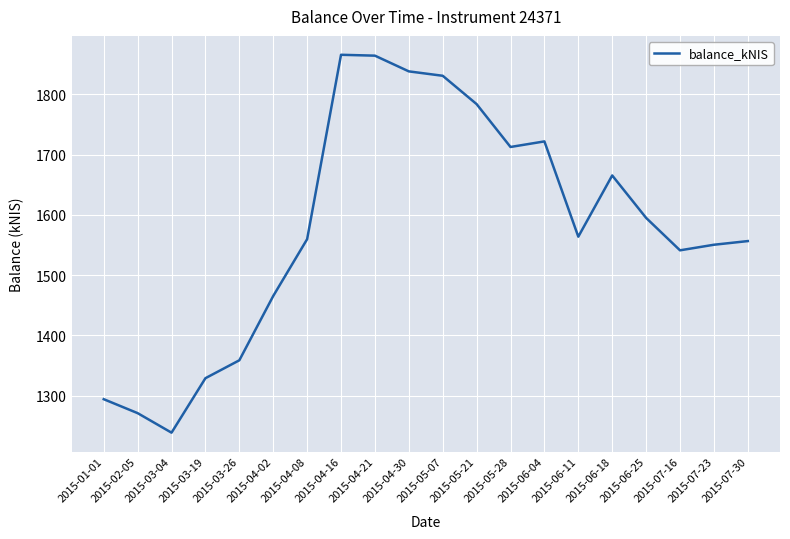

What is the difference between the maximum and minimum values?

627.3